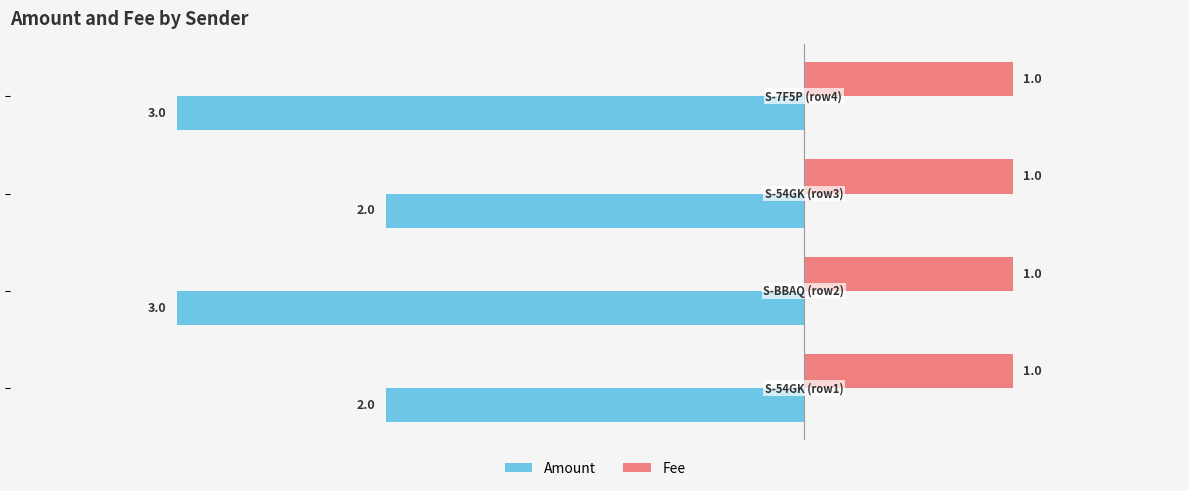

Which series has the largest total across all categories?

Fee